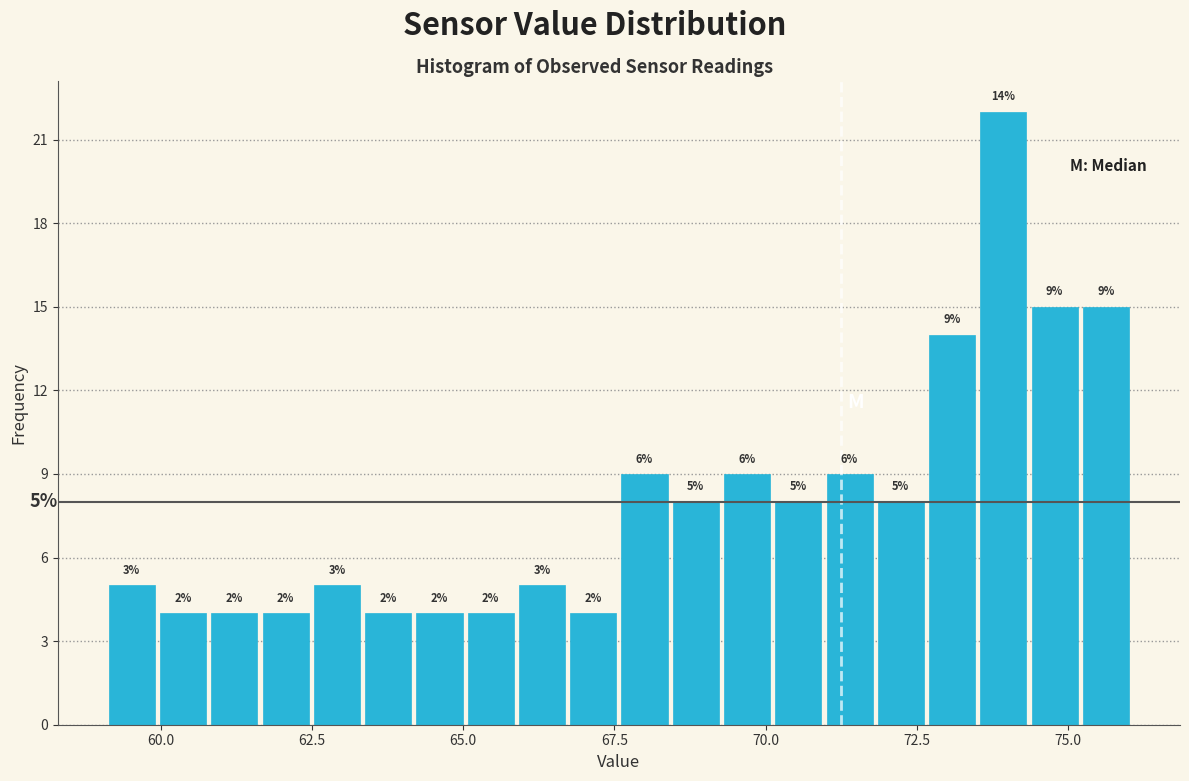

Around what value on the x-axis is the tallest bar? Give the approximate position of its centre, as read against the axis.

74.0